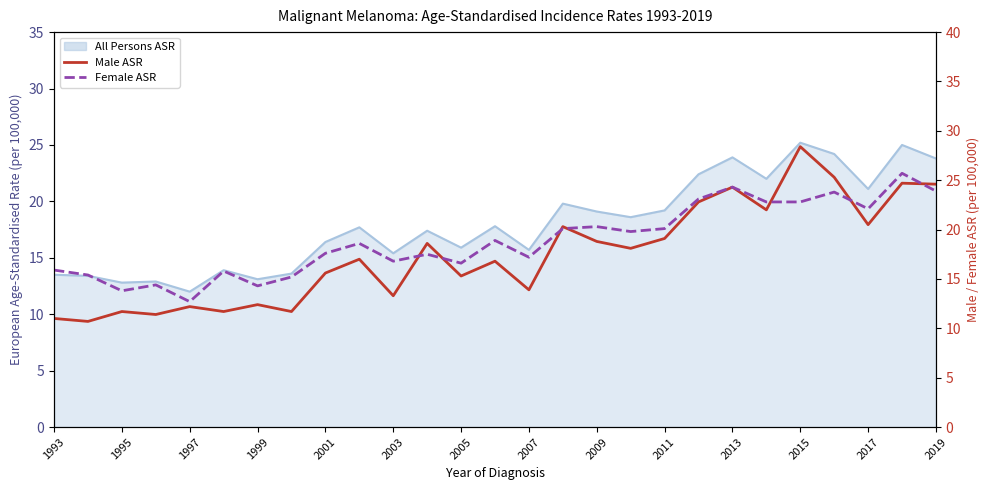

What is the difference between the maximum and minimum values in the Female ASR series?

13.0